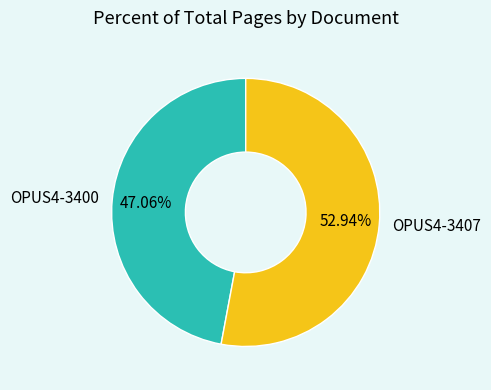

Is the sum of OPUS4-3407 and OPUS4-3400 greater than half?

Yes